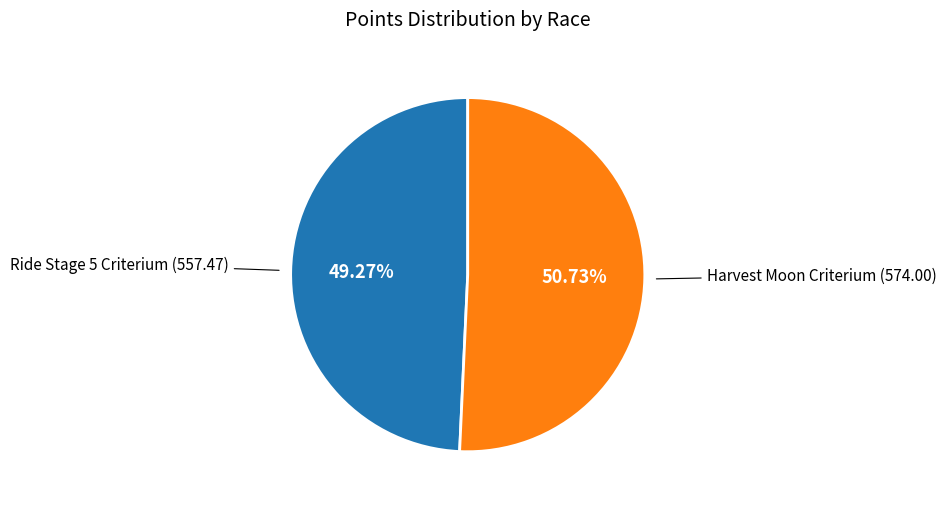

To the nearest percent, what is the difference between the largest and smallest slice percentages?

1%